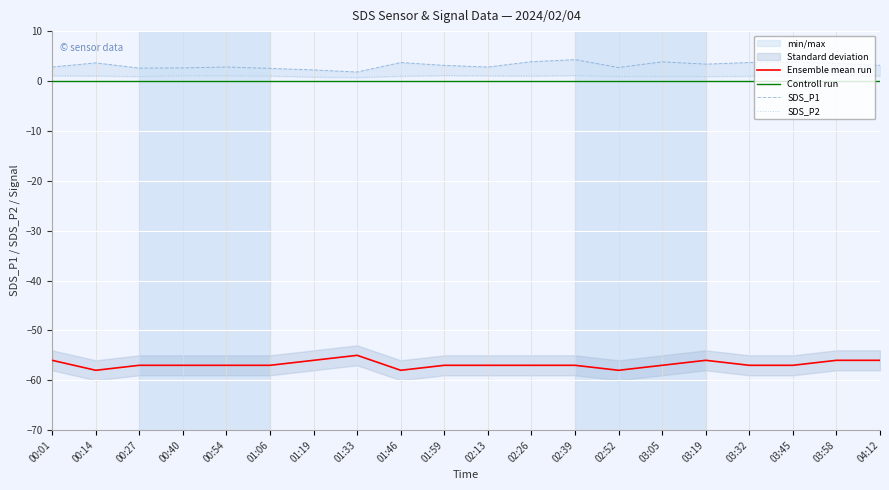

At which category does the chart reach its peak across all series?

02:39